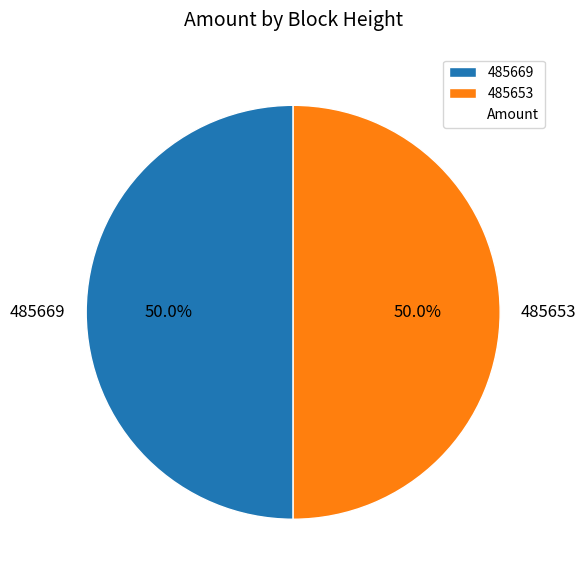

Count the number of slices in the pie.

2